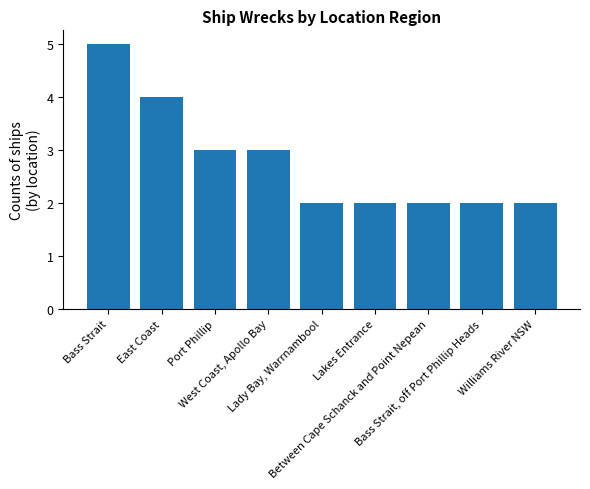

The value at Between Cape Schanck and Point Nepean is 2. True or false?

True